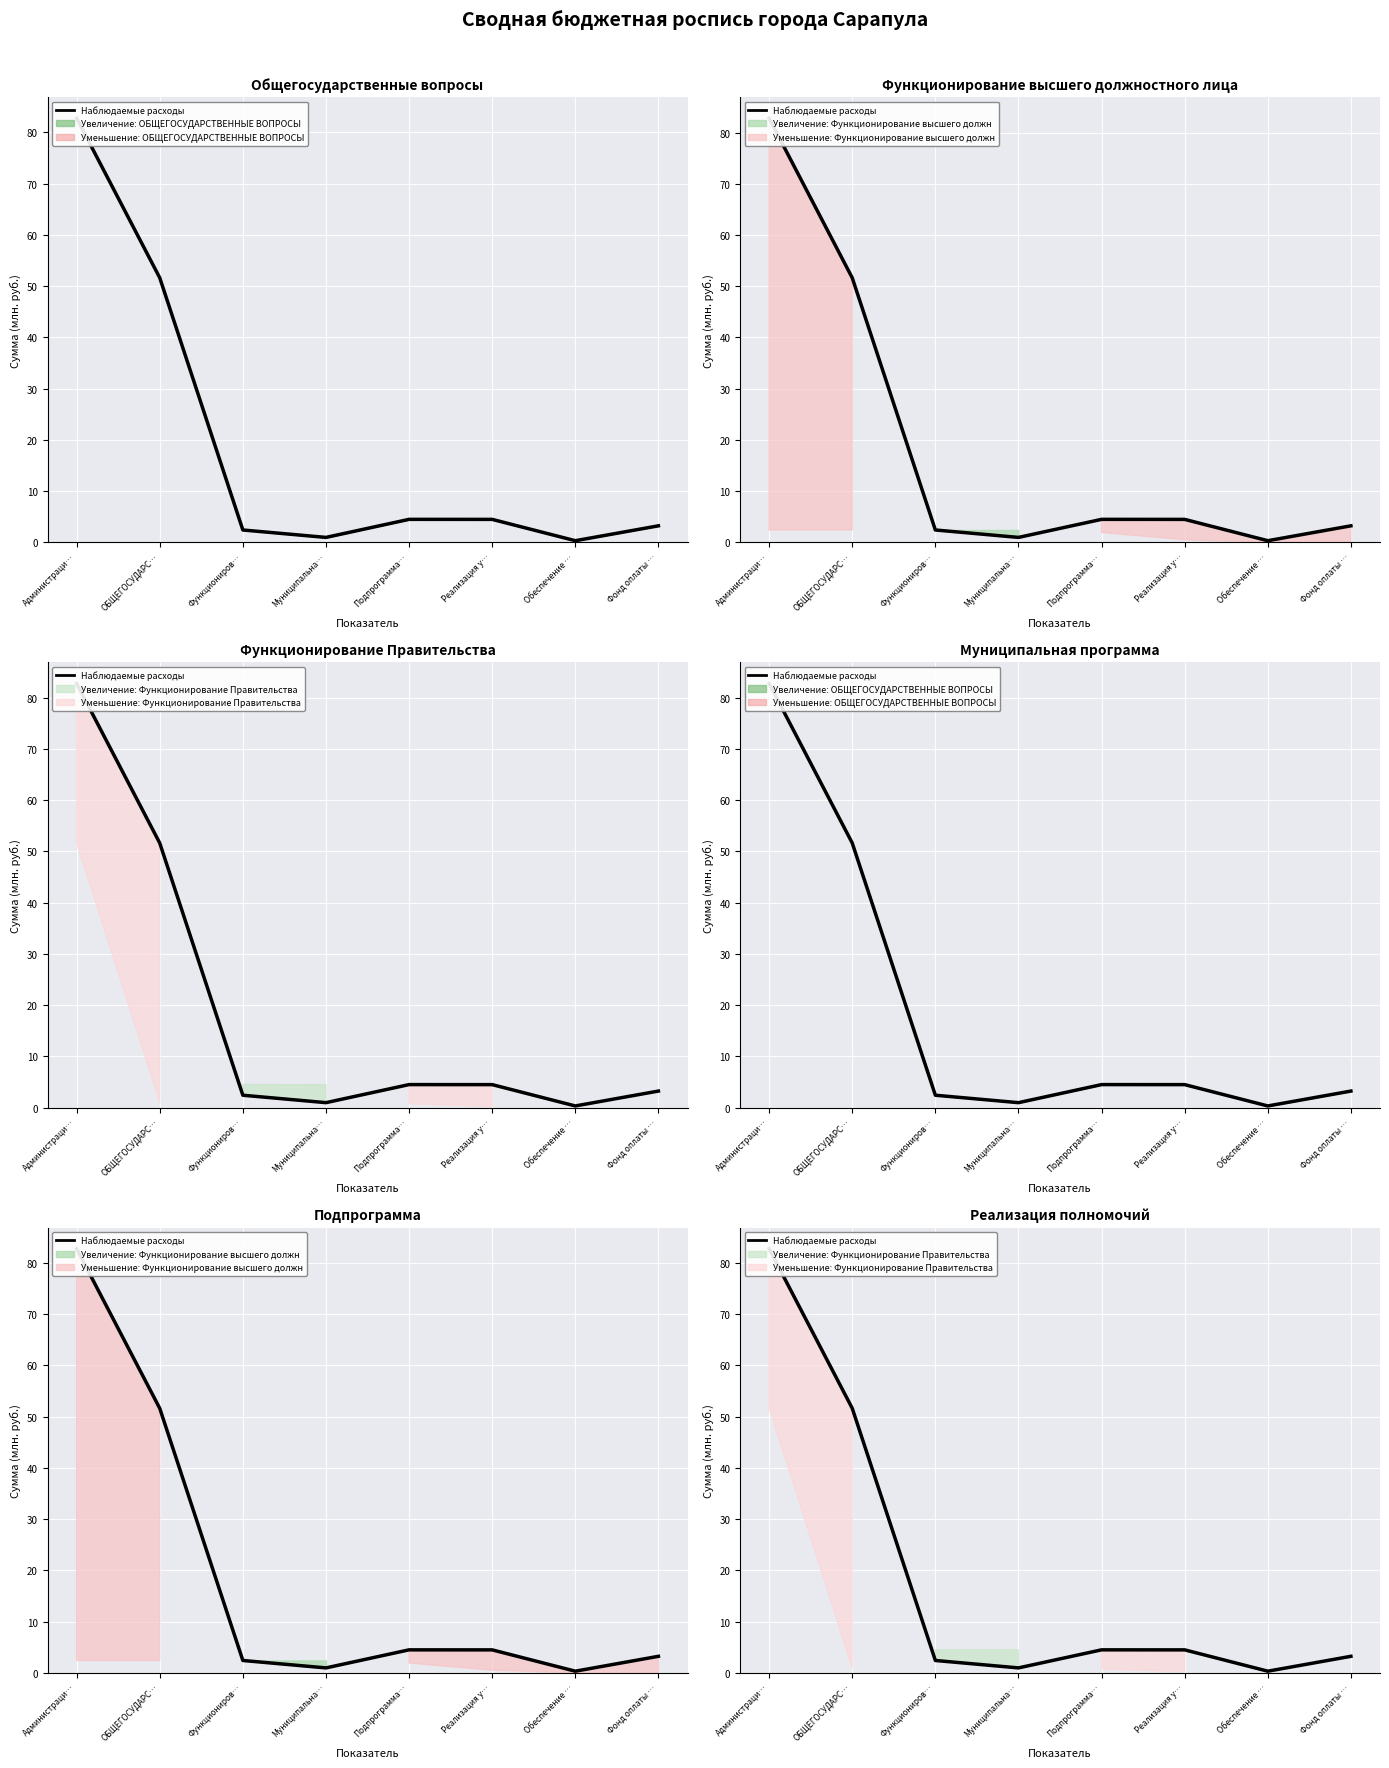

Where is the first local minimum?

Муниципальна…